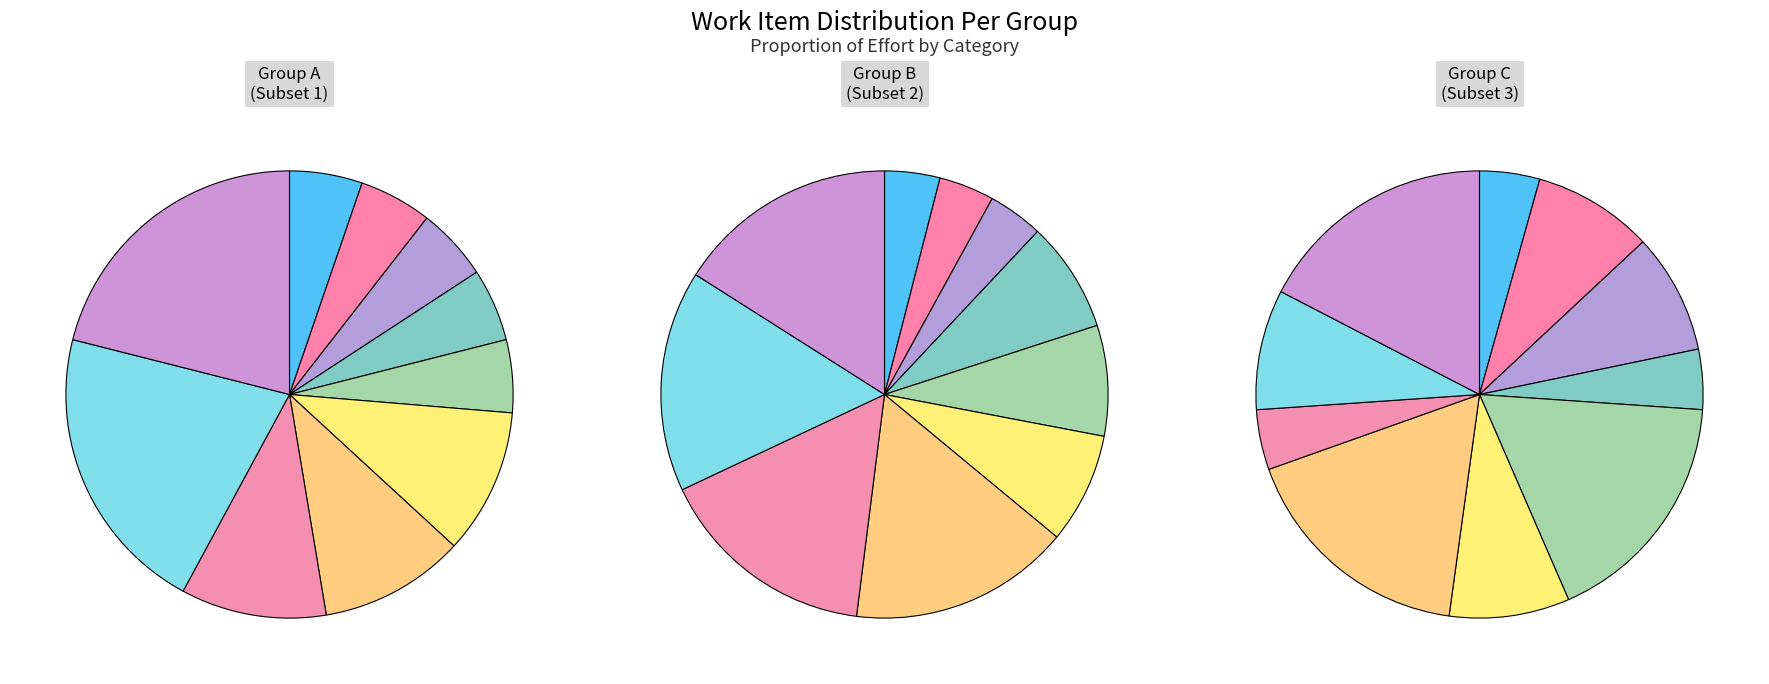

Does 5 account for over 50% of the chart?

No